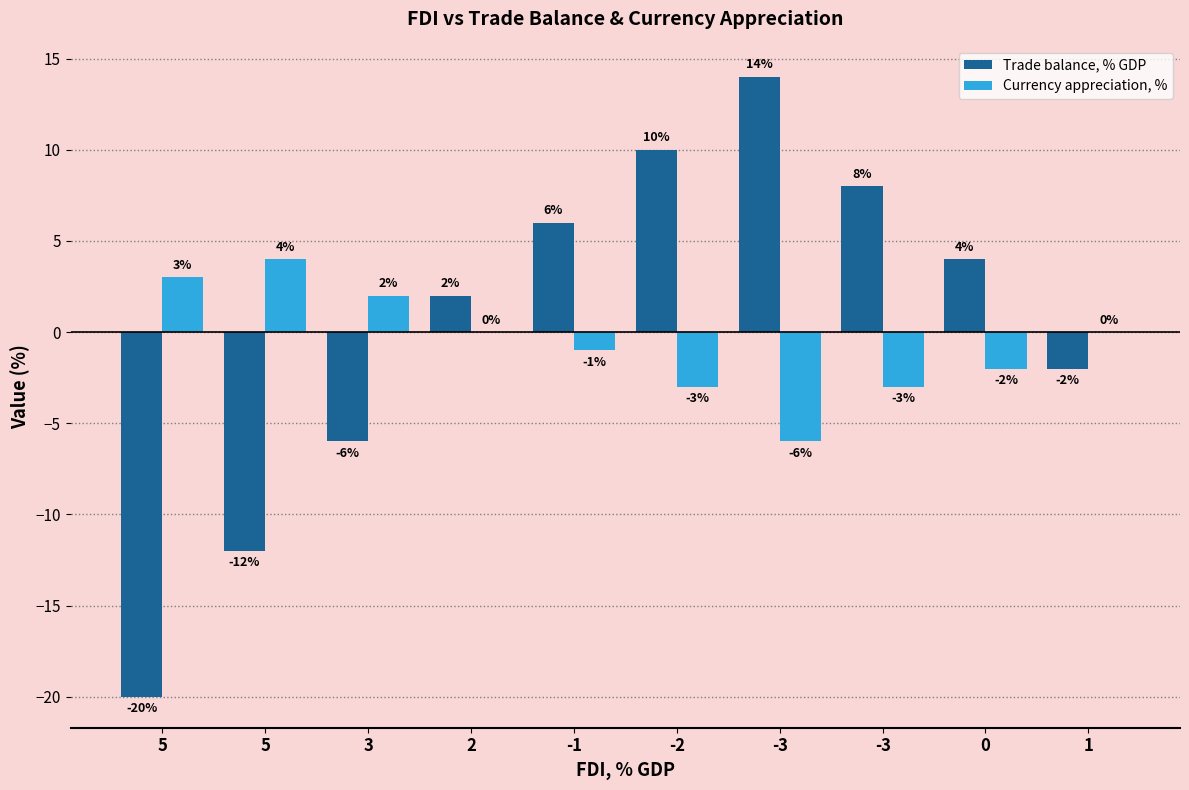

Does the chart contain stacked bars?

No